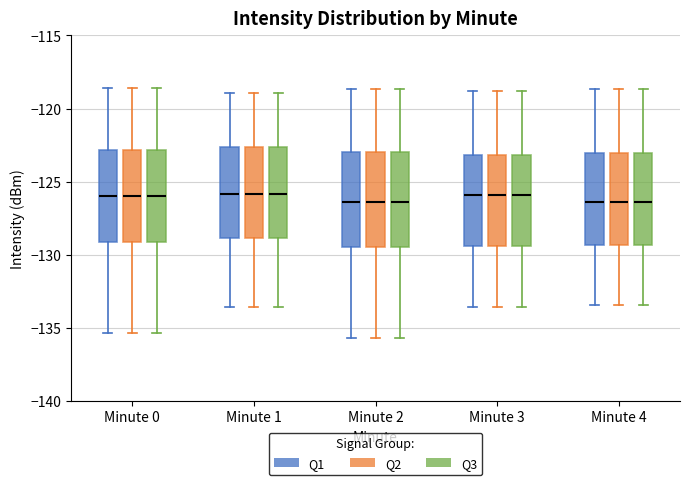

Reading left to right, read every box against the y-axis: the position of its median line, the range the box covers, and the ends of its whiskers. The values are not printed on the chart, so give them approximately, as read against the axis.

Minute 0 (Q1): median -126.0, box -129.0 to -123.0, whiskers -135.5 to -118.5
Minute 0 (Q2): median -126.0, box -129.0 to -123.0, whiskers -135.5 to -118.5
Minute 0 (Q3): median -126.0, box -129.0 to -123.0, whiskers -135.5 to -118.5
Minute 1 (Q1): median -126.0, box -129.0 to -122.5, whiskers -133.5 to -119.0
Minute 1 (Q2): median -126.0, box -129.0 to -122.5, whiskers -133.5 to -119.0
Minute 1 (Q3): median -126.0, box -129.0 to -122.5, whiskers -133.5 to -119.0
Minute 2 (Q1): median -126.5, box -129.5 to -123.0, whiskers -135.5 to -118.5
Minute 2 (Q2): median -126.5, box -129.5 to -123.0, whiskers -135.5 to -118.5
Minute 2 (Q3): median -126.5, box -129.5 to -123.0, whiskers -135.5 to -118.5
Minute 3 (Q1): median -126.0, box -129.5 to -123.0, whiskers -133.5 to -119.0
Minute 3 (Q2): median -126.0, box -129.5 to -123.0, whiskers -133.5 to -119.0
Minute 3 (Q3): median -126.0, box -129.5 to -123.0, whiskers -133.5 to -119.0
Minute 4 (Q1): median -126.5, box -129.5 to -123.0, whiskers -133.5 to -118.5
Minute 4 (Q2): median -126.5, box -129.5 to -123.0, whiskers -133.5 to -118.5
Minute 4 (Q3): median -126.5, box -129.5 to -123.0, whiskers -133.5 to -118.5